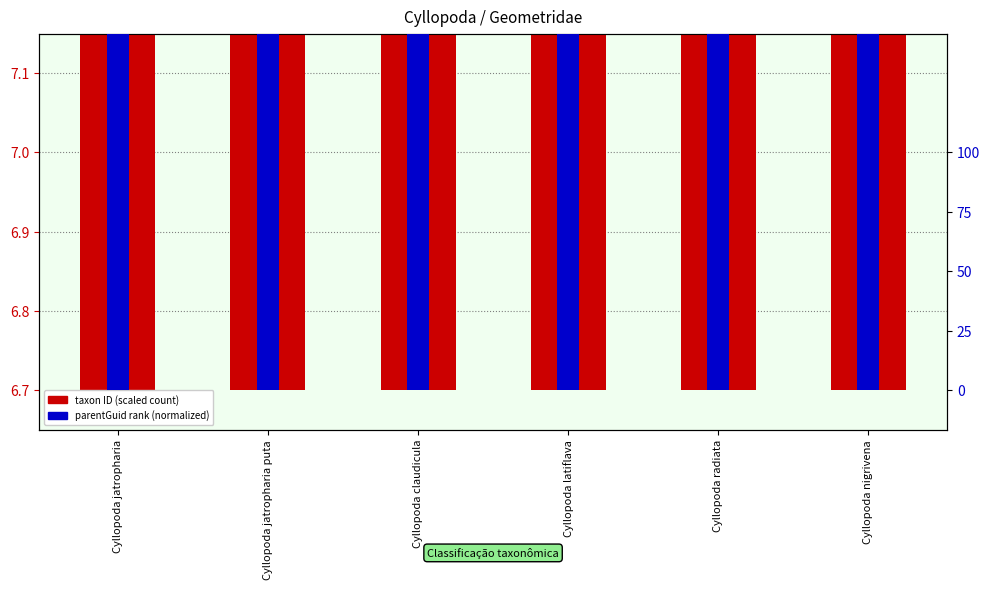

At how many categories does at least one series exceed 6?

6